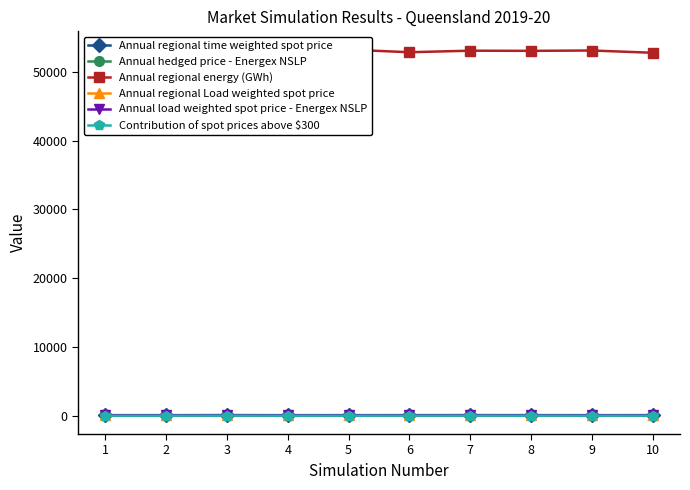

What is the value of the Annual regional energy (GWh) point at the 9th from the left?

53122.7